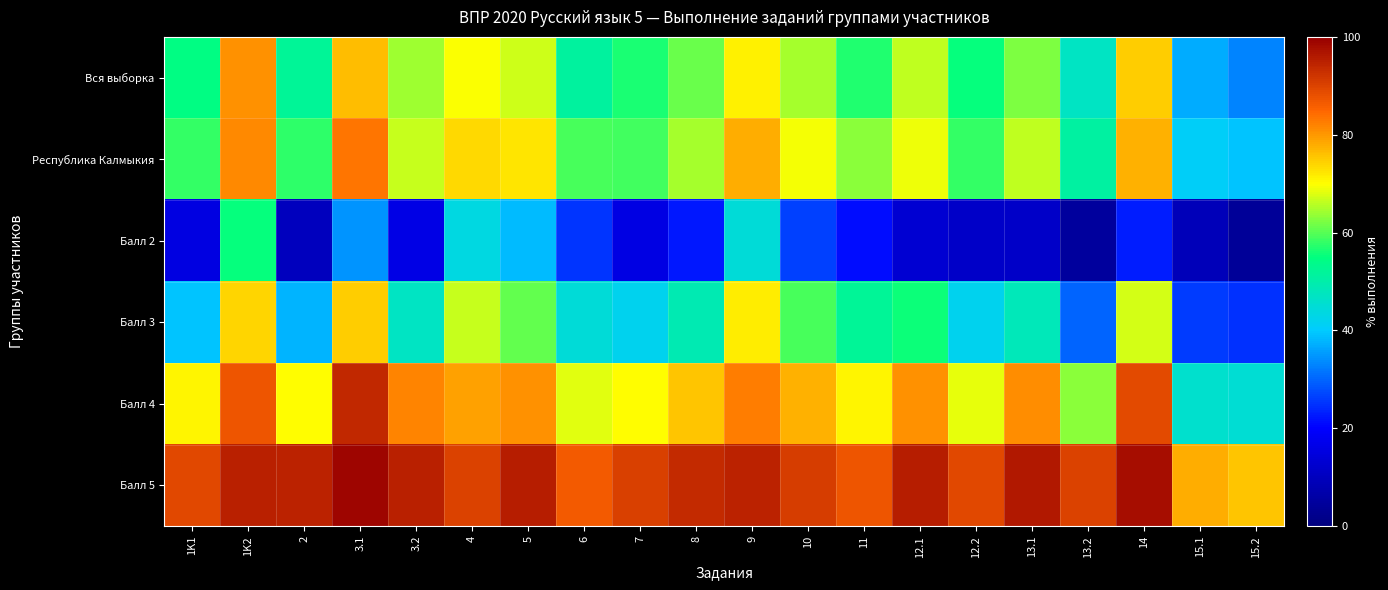

What is the spread (max minus min) of values at 3.1?

64.2